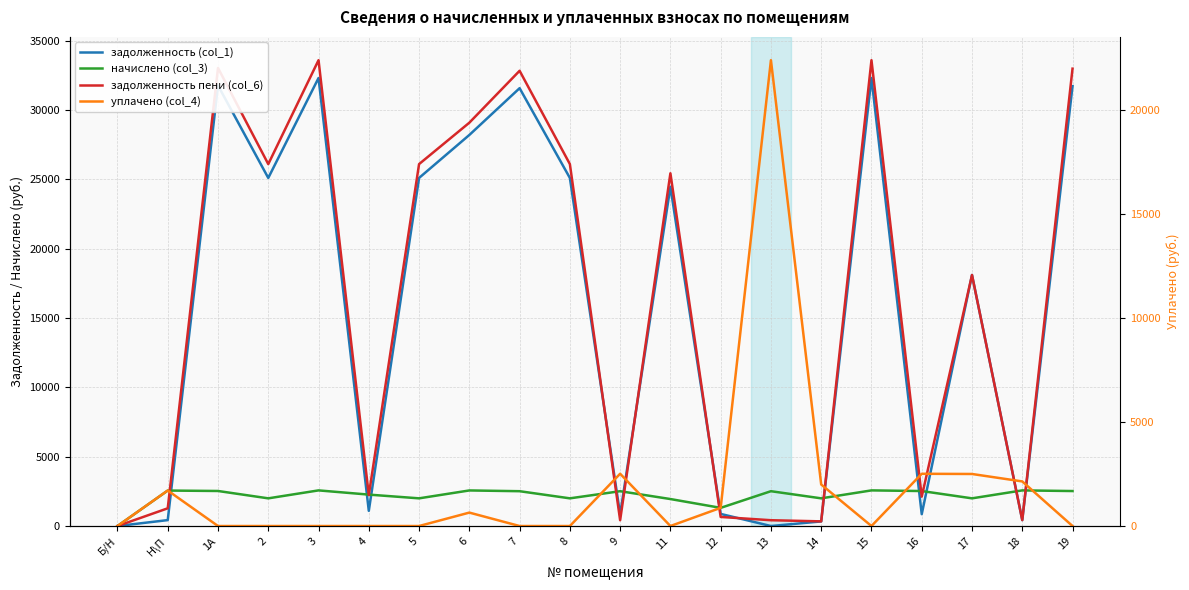

How many values in the задолженность пени (col_6) series are below 25442?

10